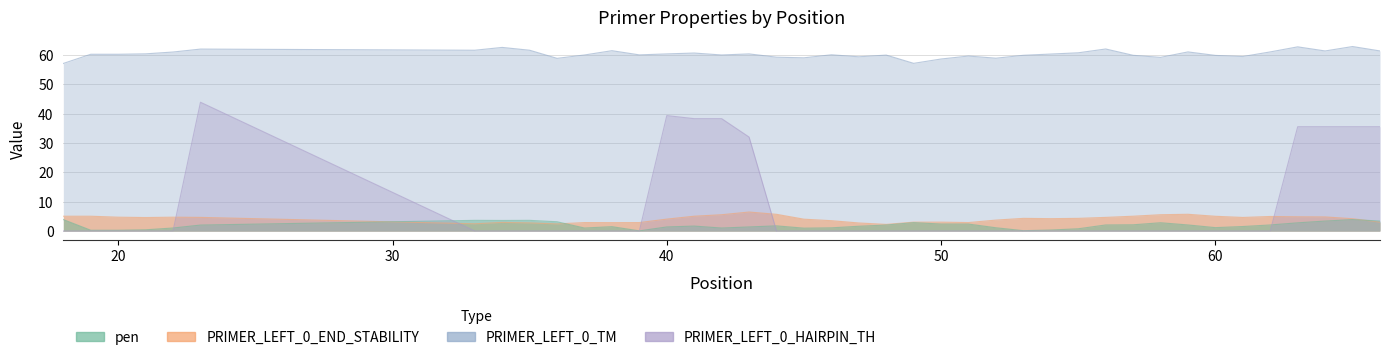

At how many categories does at least one series exceed 47?

40